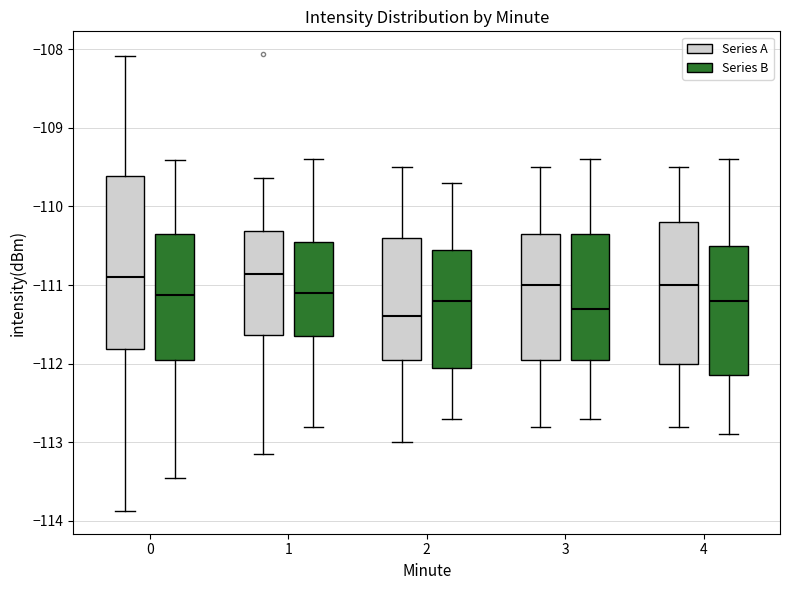

Reading left to right, read every box against the y-axis: the position of its median line, the range the box covers, and the ends of its whiskers. The values are not printed on the chart, so give them approximately, as read against the axis.

0 (Series A): median -110.9, box -111.8 to -109.6, whiskers -113.9 to -108.1
0 (Series B): median -111.1, box -112.0 to -110.4, whiskers -113.5 to -109.4
1 (Series A): median -110.9, box -111.6 to -110.3, whiskers -113.1 to -109.6
1 (Series B): median -111.1, box -111.6 to -110.4, whiskers -112.8 to -109.4
2 (Series A): median -111.4, box -111.9 to -110.4, whiskers -113.0 to -109.5
2 (Series B): median -111.2, box -112.0 to -110.5, whiskers -112.7 to -109.7
3 (Series A): median -111.0, box -111.9 to -110.3, whiskers -112.8 to -109.5
3 (Series B): median -111.3, box -111.9 to -110.3, whiskers -112.7 to -109.4
4 (Series A): median -111.0, box -112.0 to -110.2, whiskers -112.8 to -109.5
4 (Series B): median -111.2, box -112.1 to -110.5, whiskers -112.9 to -109.4